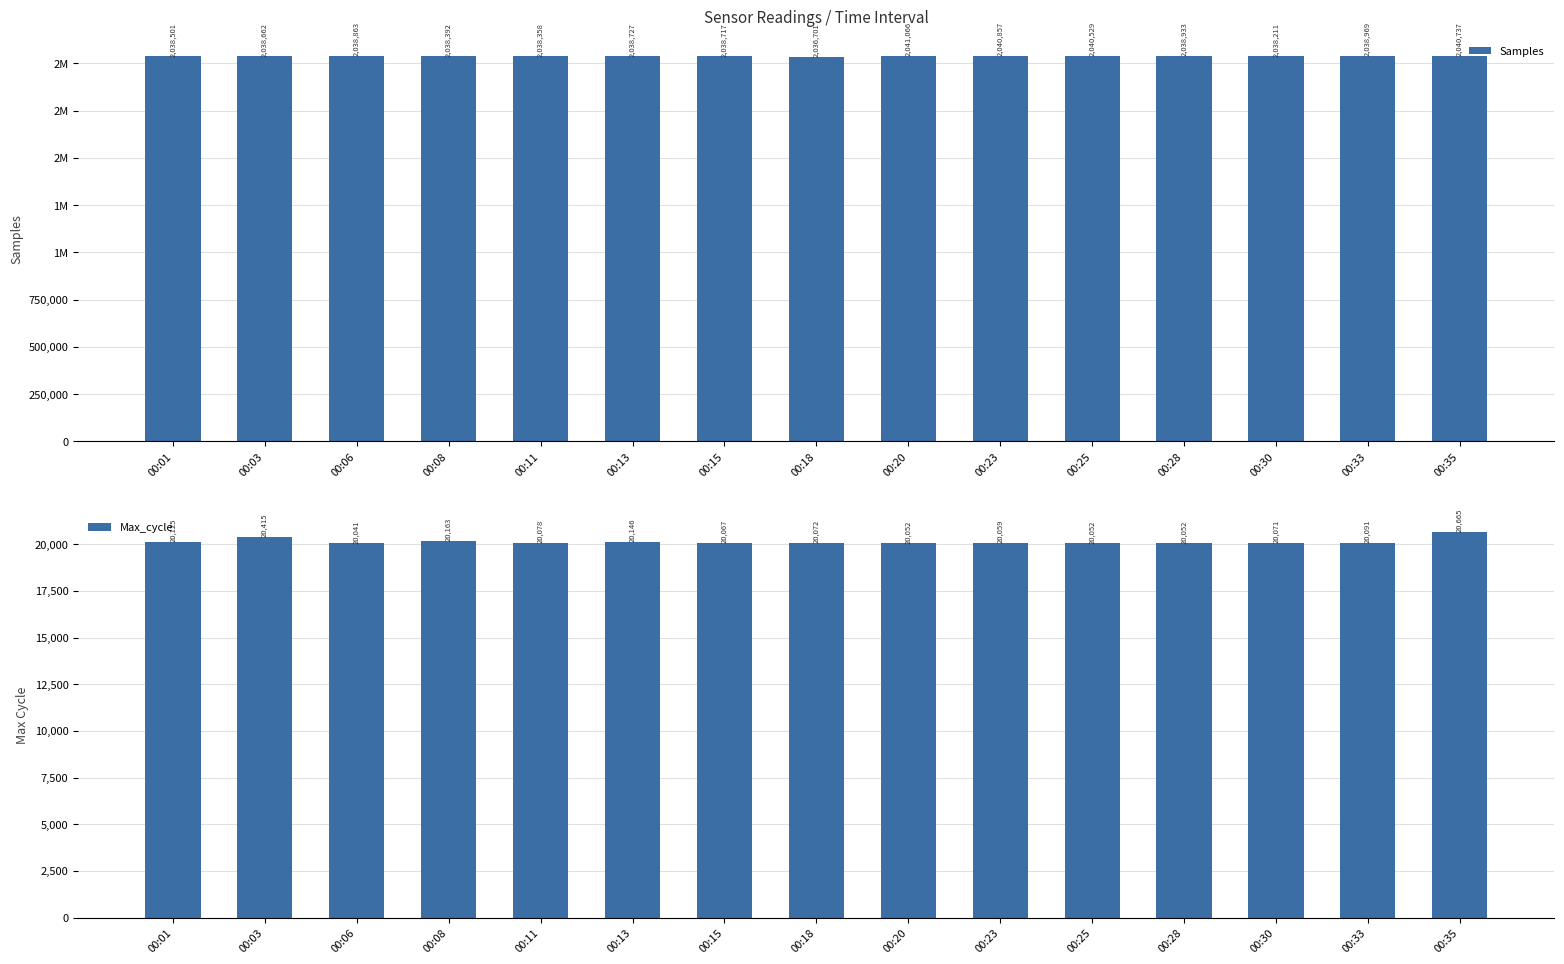

Which series changed the most between 00:13 and 00:33?

Samples